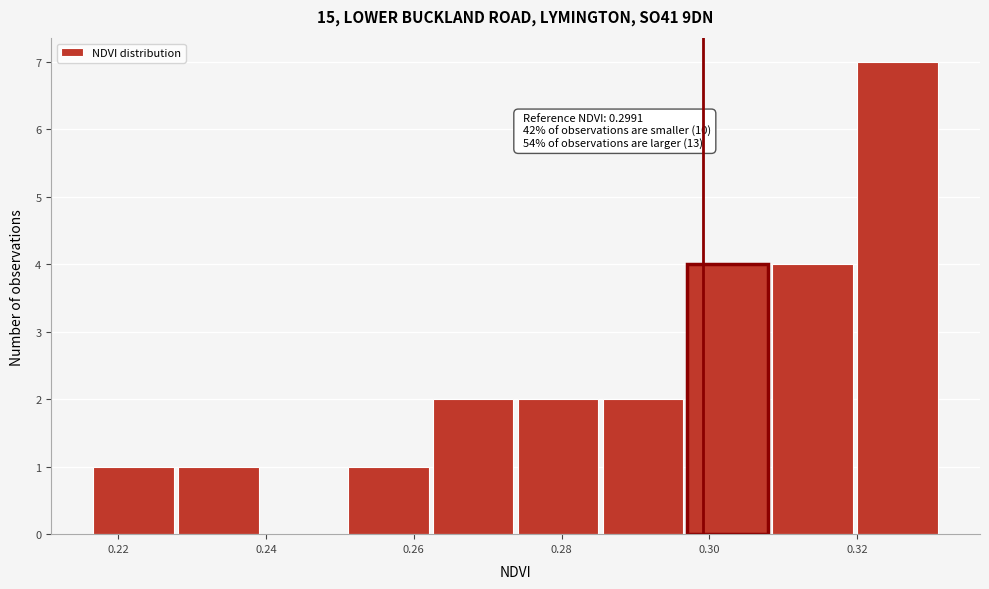

Which range on the x-axis has the tallest bar?

0.320 to 0.332